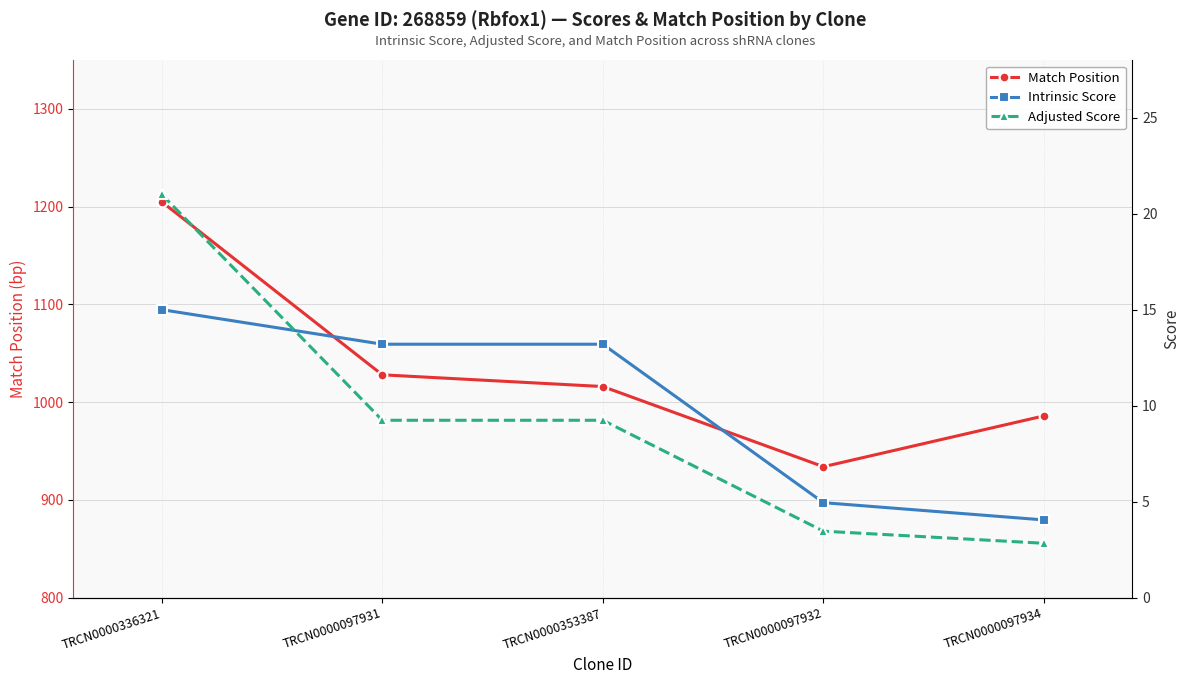

What is the maximum value for Match Position?

1205